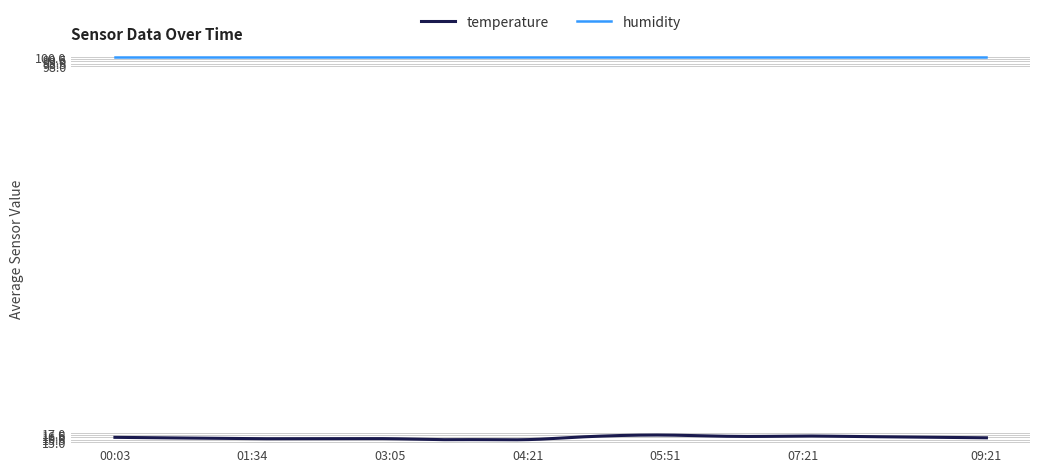

Which series has the largest total across all categories?

humidity